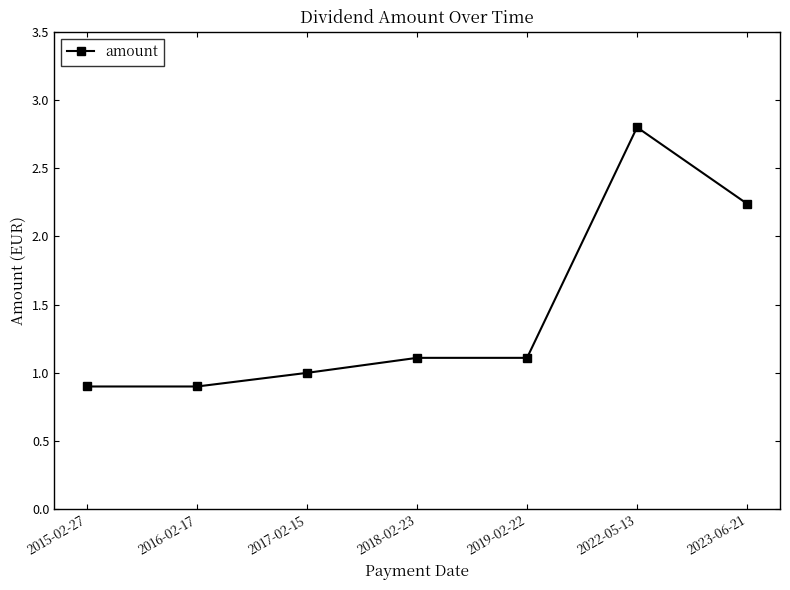

What is the average value?

1.4